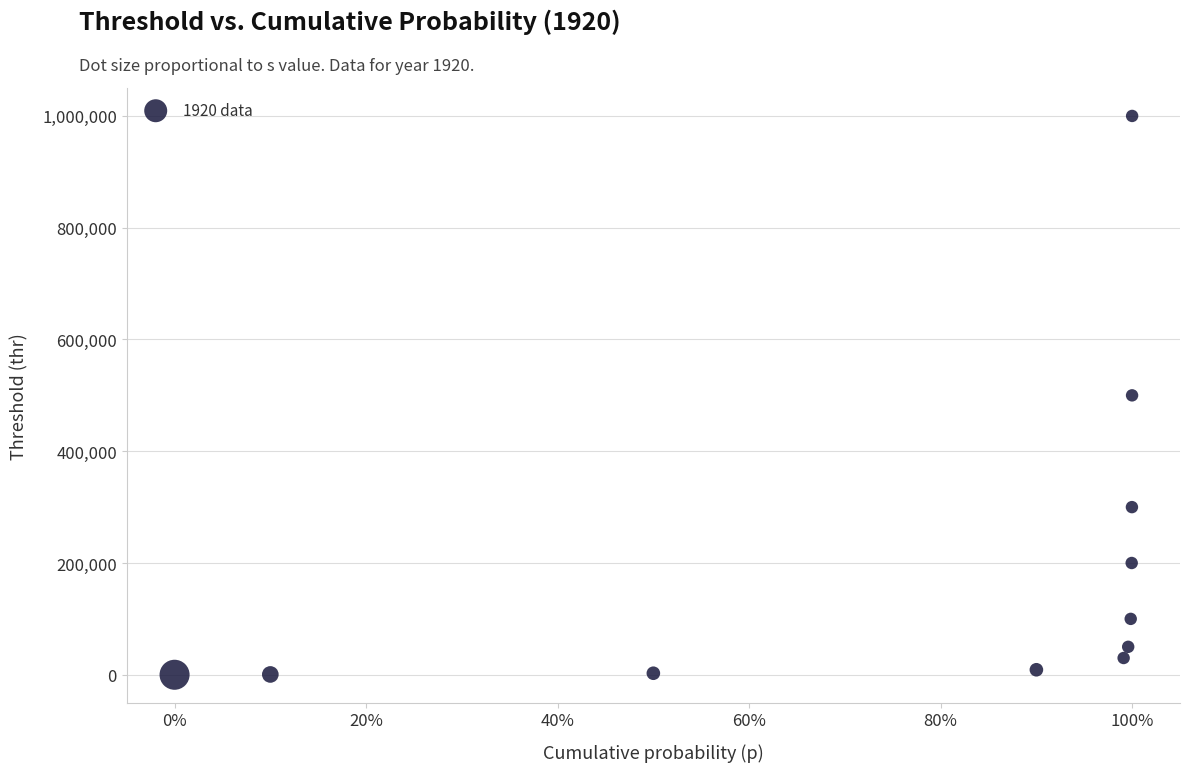

What is the range of Y values (max minus min)?

1000000.0